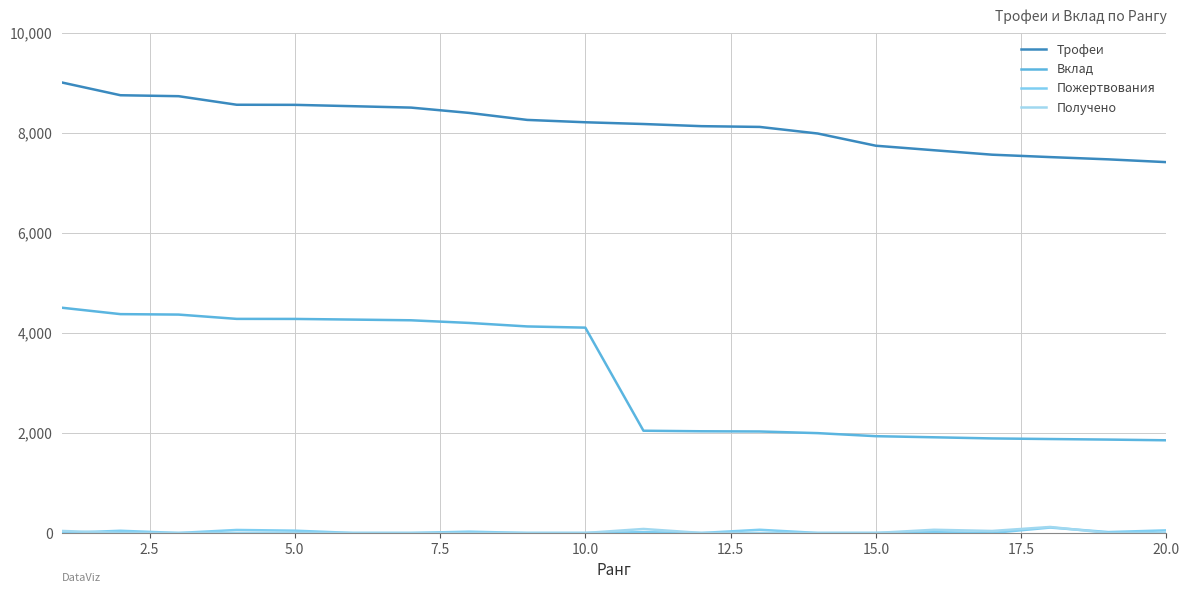

How many lines are shown in the chart?

4